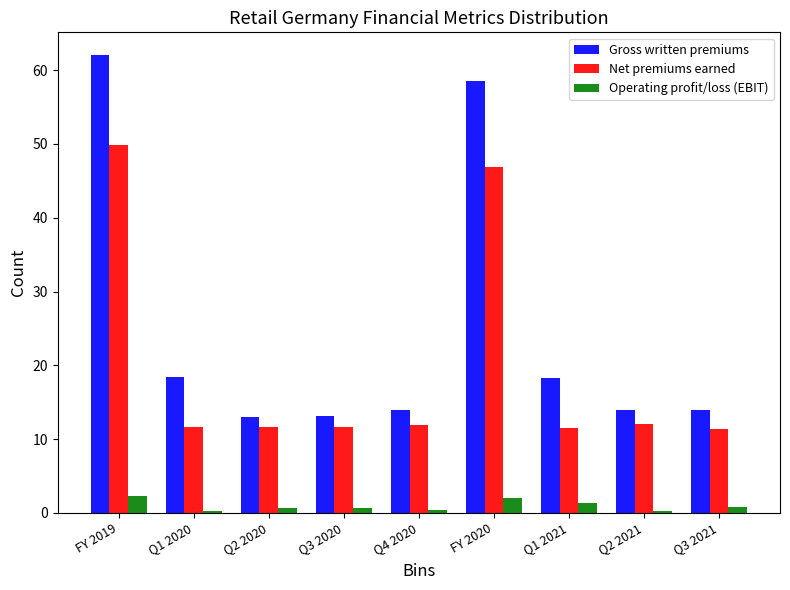

What is the sum of all Net premiums earned values?

178.5